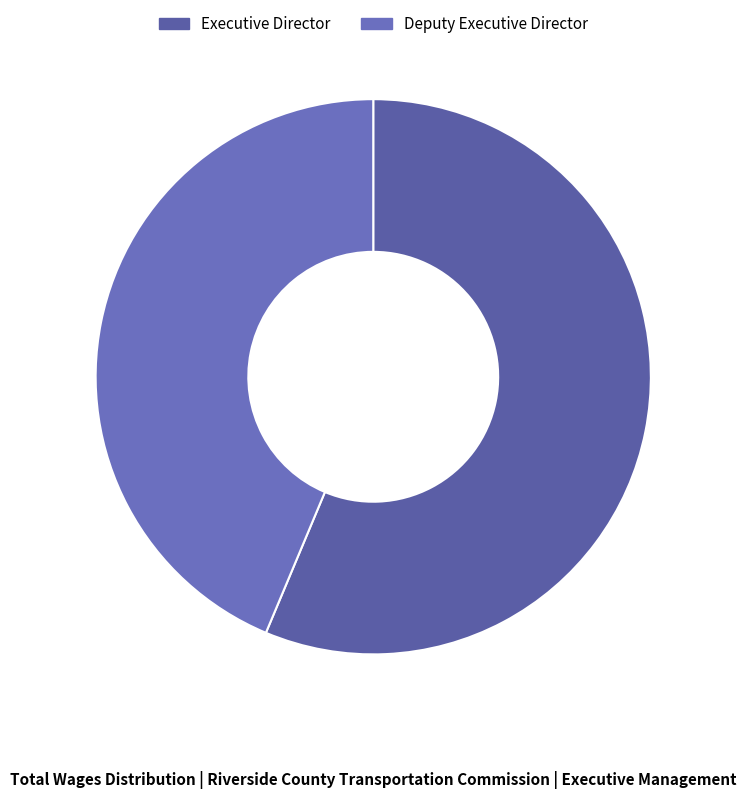

What portion of the pie excludes Executive Director?

43.7%